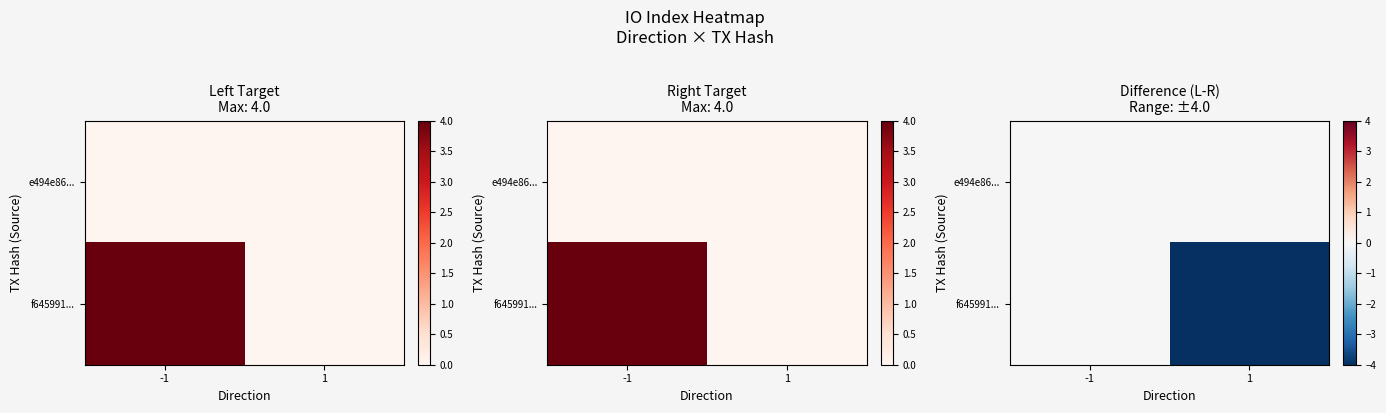

How many series are shown in this chart?

2